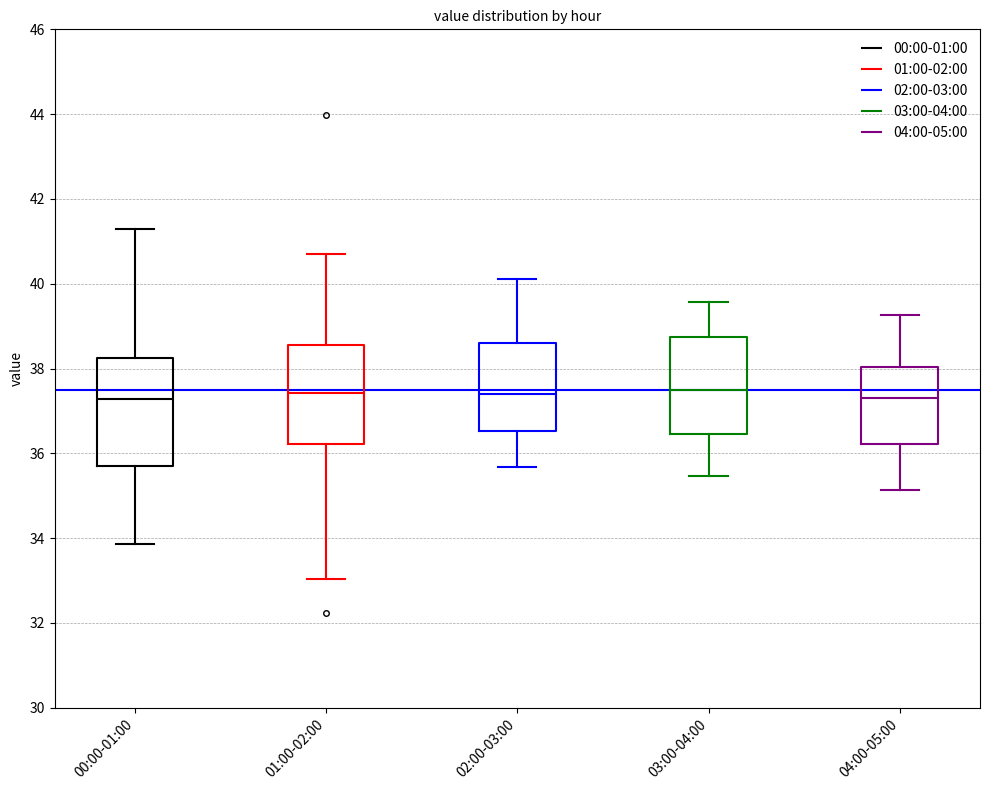

Reading left to right, read every box against the y-axis: the position of its median line, the range the box covers, and the ends of its whiskers. The values are not printed on the chart, so give them approximately, as read against the axis.

00:00-01:00: median 37.2, box 35.8 to 38.2, whiskers 33.8 to 41.4
01:00-02:00: median 37.4, box 36.2 to 38.6, whiskers 33.0 to 40.8
02:00-03:00: median 37.4, box 36.6 to 38.6, whiskers 35.6 to 40.2
03:00-04:00: median 37.6, box 36.4 to 38.8, whiskers 35.4 to 39.6
04:00-05:00: median 37.4, box 36.2 to 38.0, whiskers 35.2 to 39.2